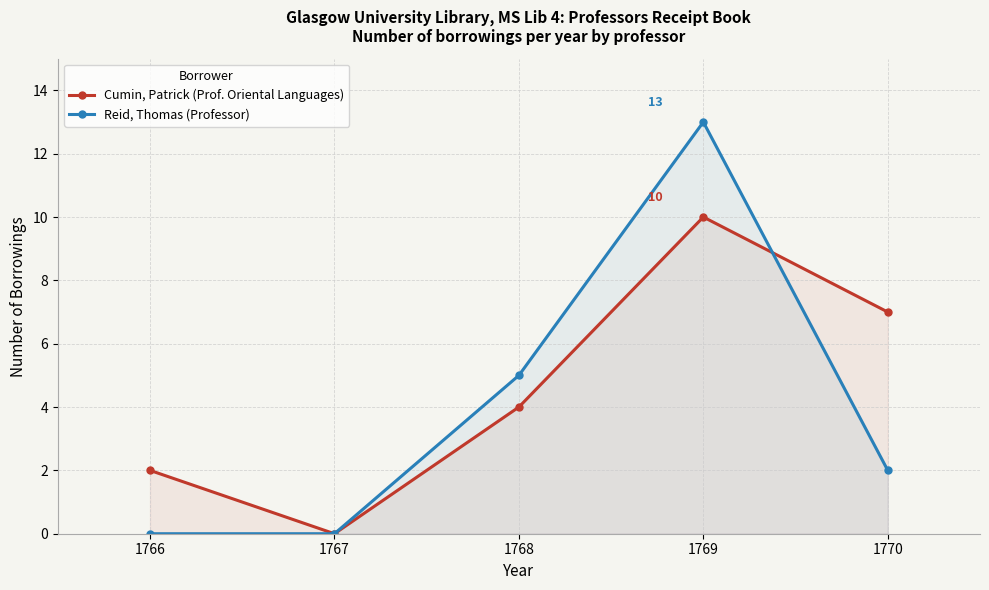

What is the sum of the Reid, Thomas (Professor) values at 1766 and 1769?

13